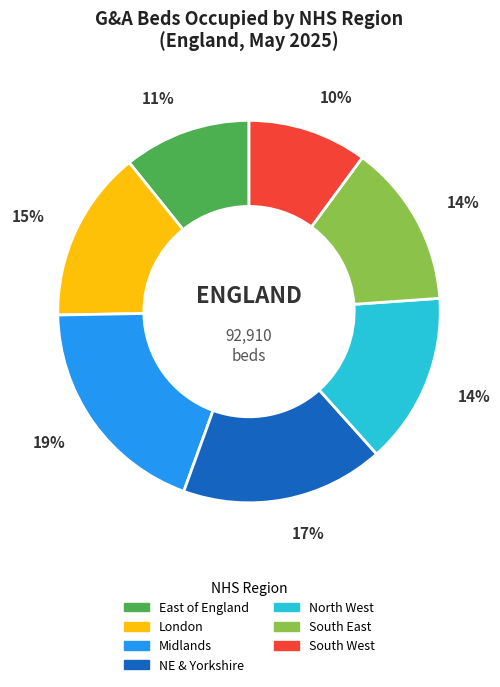

Is there any slice that represents more than half of the pie?

No